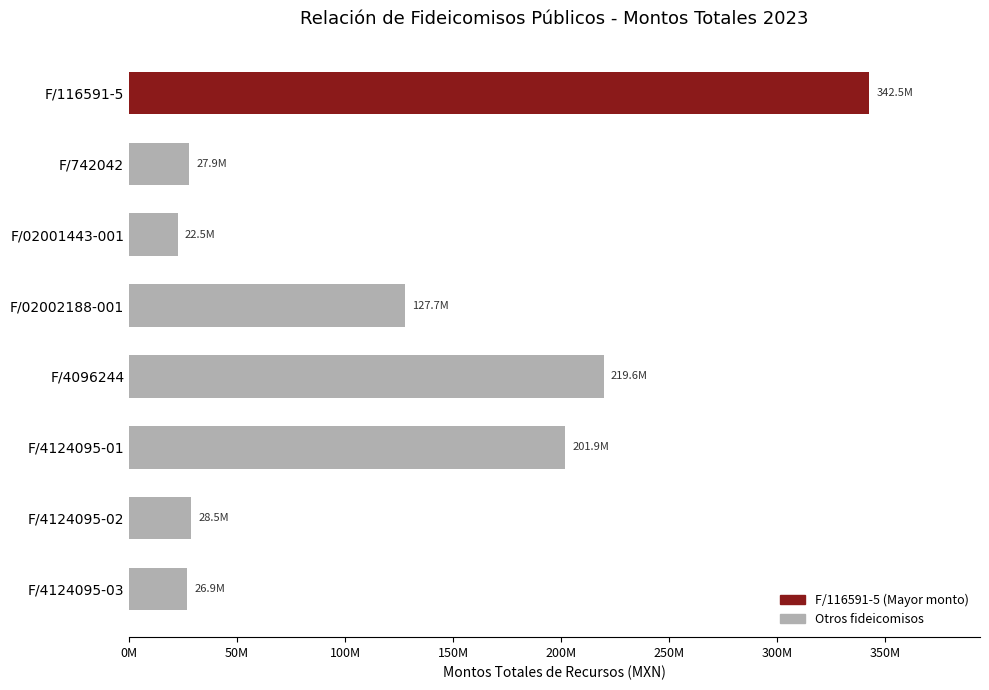

Does the chart contain any negative values?

No